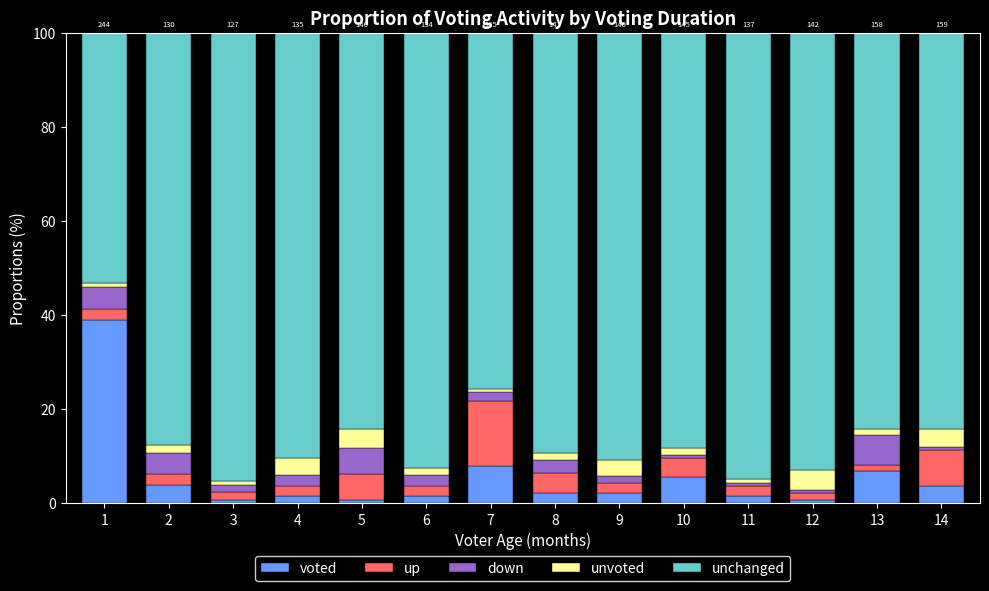

How many series are shown in this chart?

5